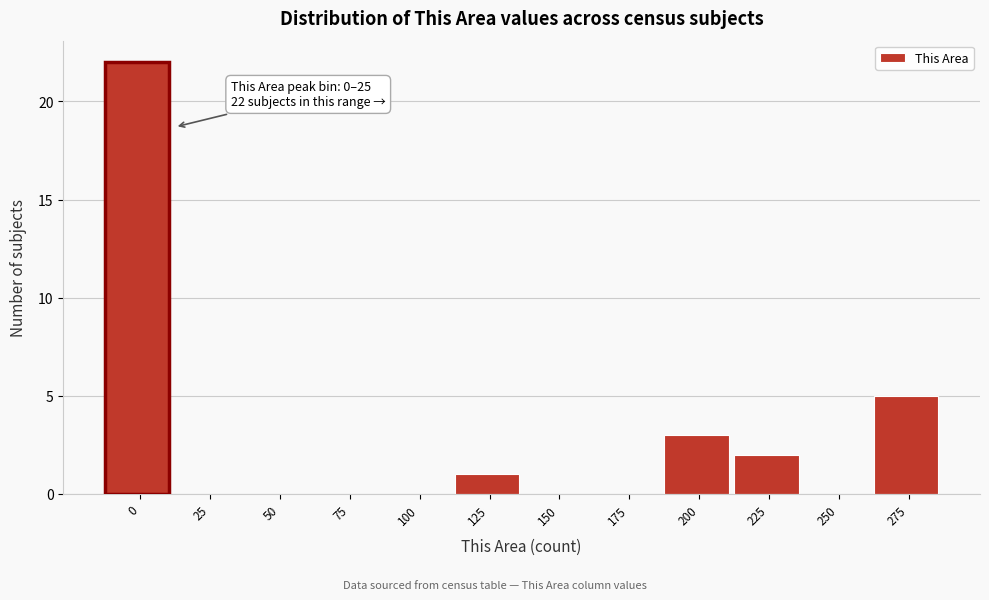

Reading left to right, what are all the values shown in this chart?

0=22	25=0	50=0	75=0	100=0	125=1	150=0	175=0	200=3	225=2	250=0	275=5